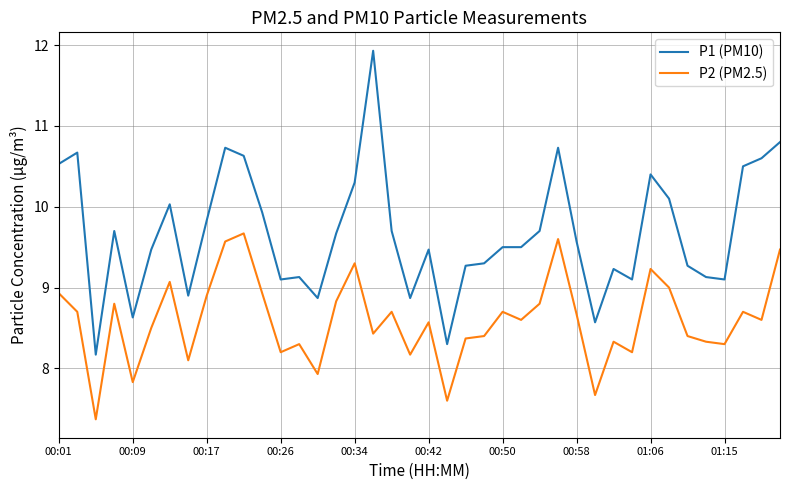

Does the chart have visible grid lines?

Yes